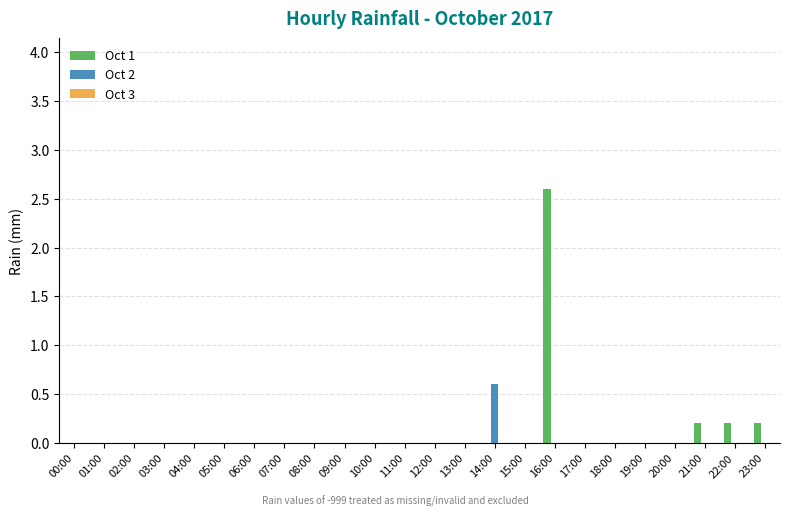

What is the sum of all Oct 2 values?

0.6